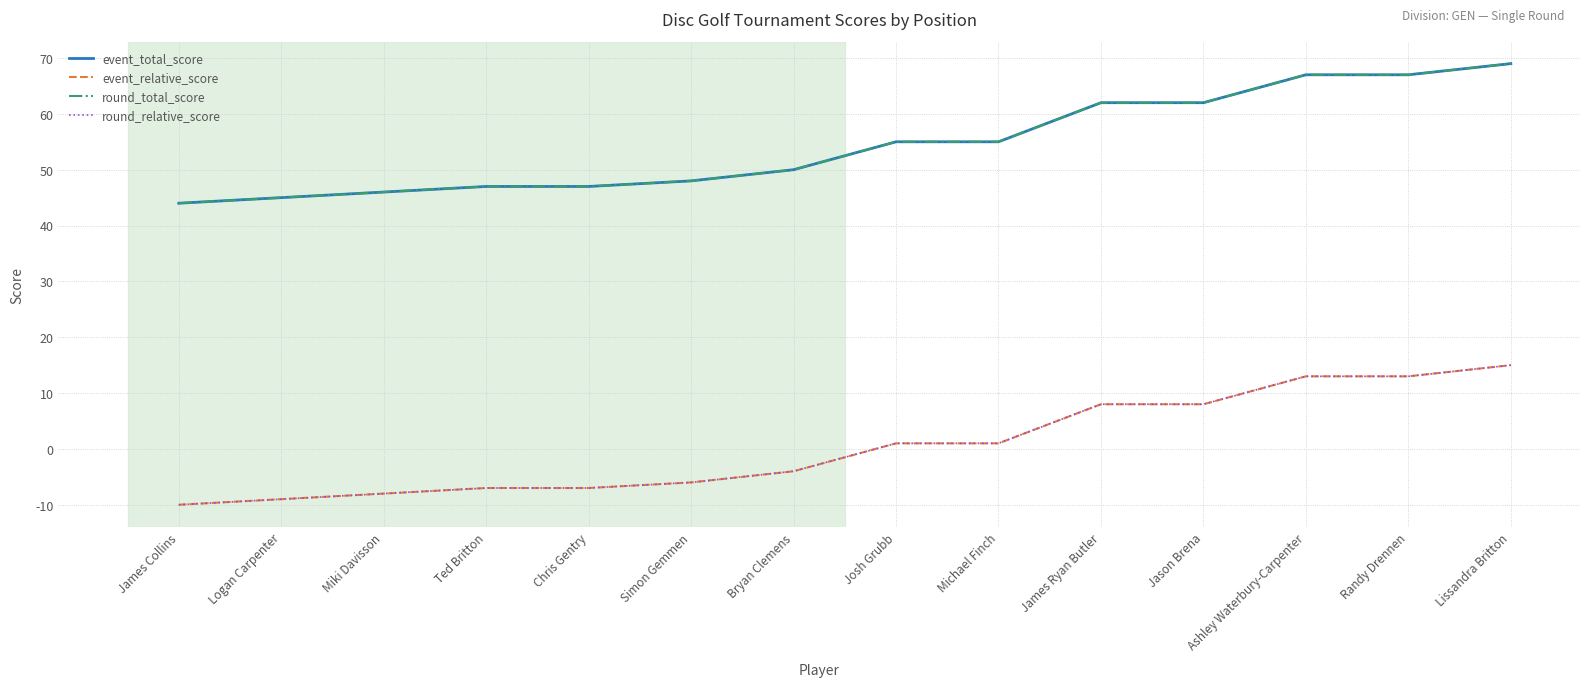

Reading left to right, list all the values displayed in this chart.

event_total_score: 44	45	46	47	47	48	50	55	55	62	62	67	67	69
event_relative_score: -10	-9	-8	-7	-7	-6	-4	1	1	8	8	13	13	15
round_total_score: 44	45	46	47	47	48	50	55	55	62	62	67	67	69
round_relative_score: -10	-9	-8	-7	-7	-6	-4	1	1	8	8	13	13	15